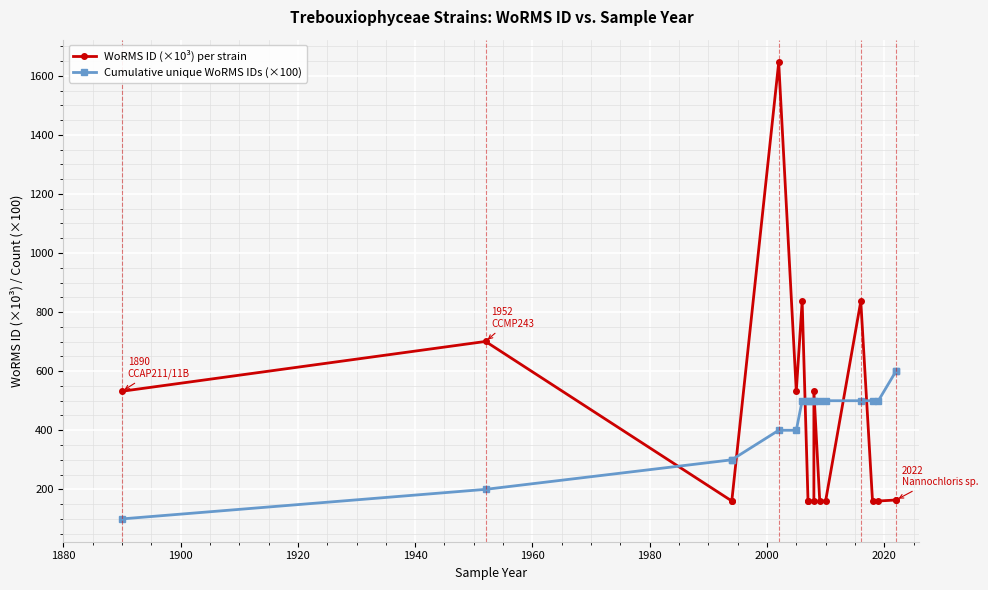

What is the sum of all WoRMS ID (×10³) per strain values?

7387.8